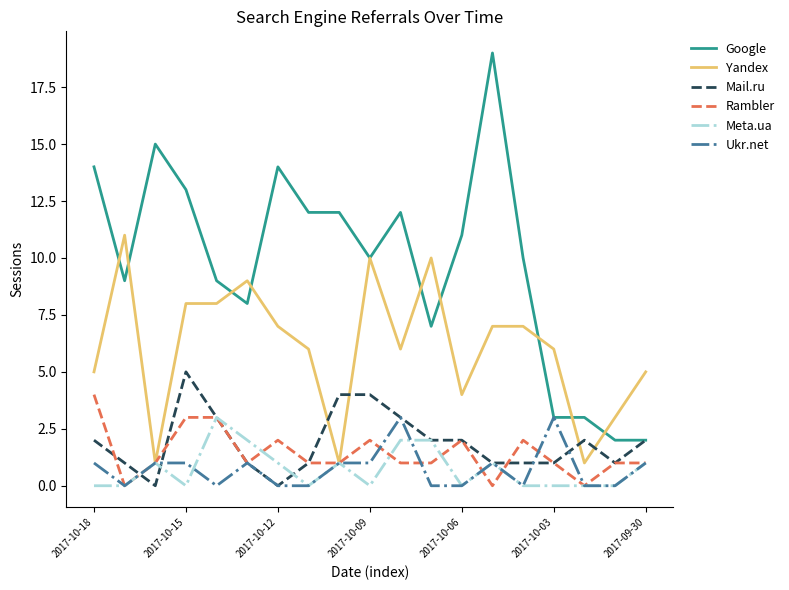

How many series are shown in this chart?

6